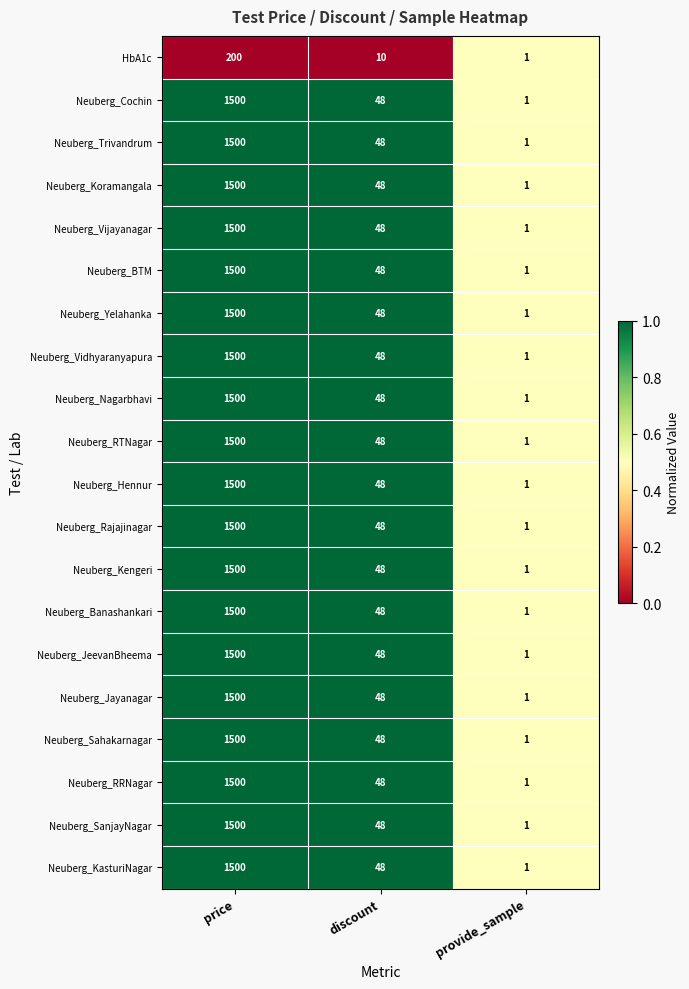

What is the difference between the highest and lowest values at price?

1300